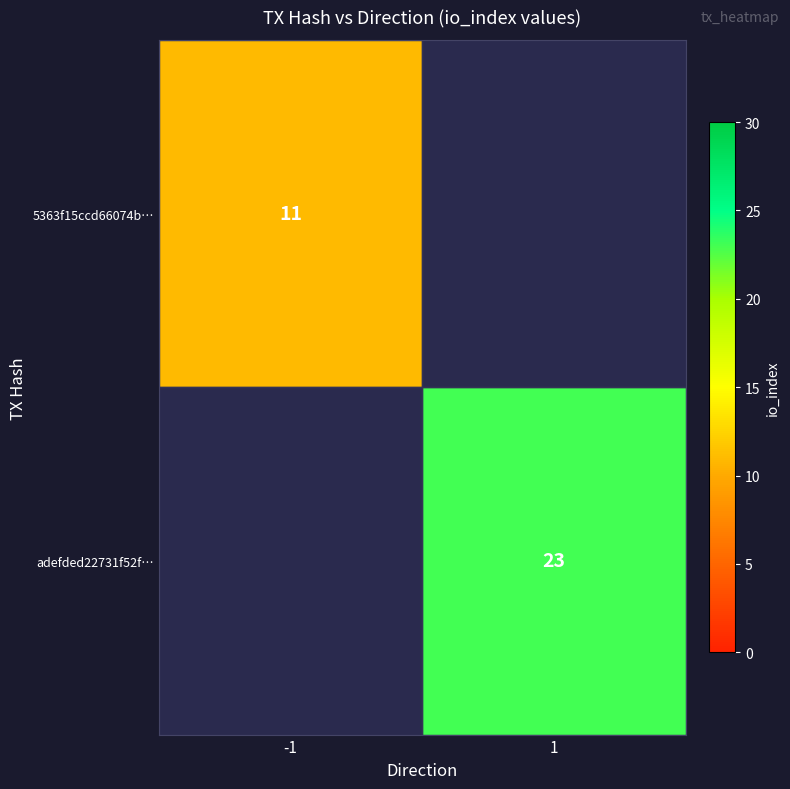

The value of 5363f15ccd66074b… at -1 is 11. True or false?

True